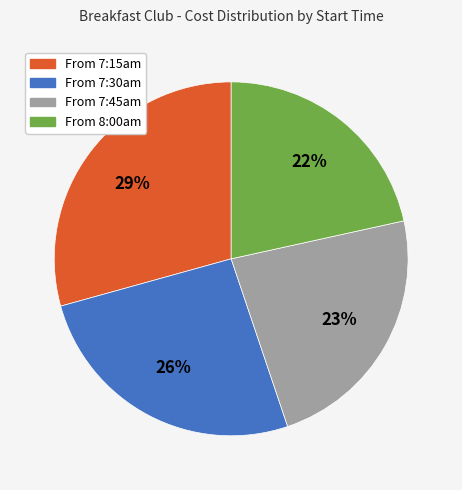

Rank the categories by value from lowest to highest.

From 8:00am, From 7:45am, From 7:30am, From 7:15am